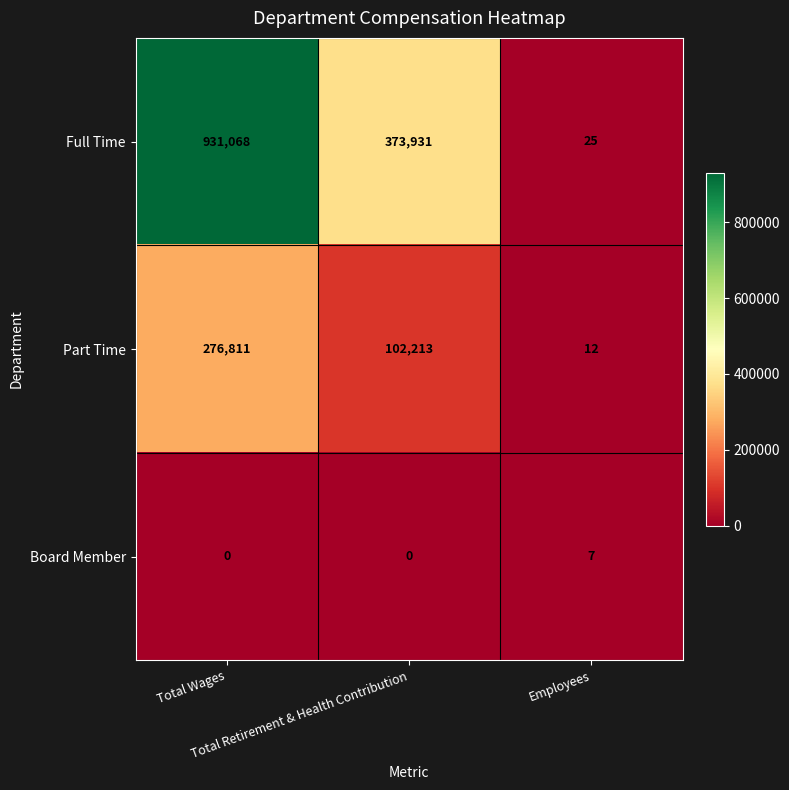

Rank the series by their maximum value, from lowest to highest.

Board Member, Part Time, Full Time